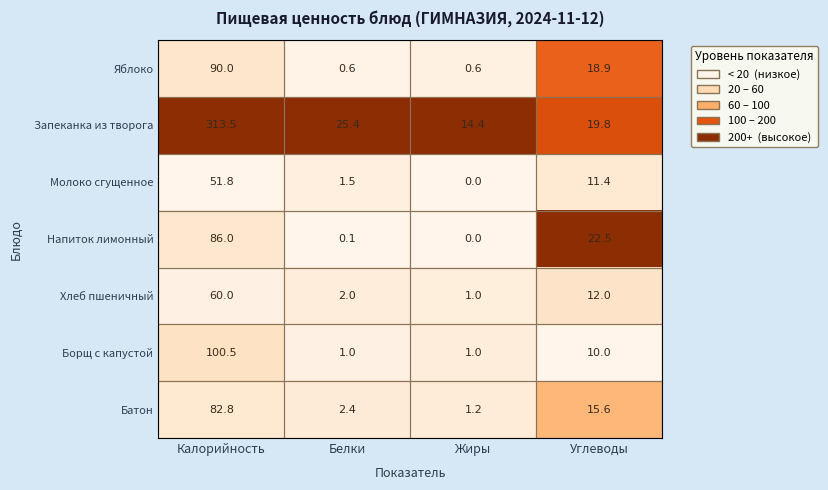

What is the sum of all Яблоко values?

110.1